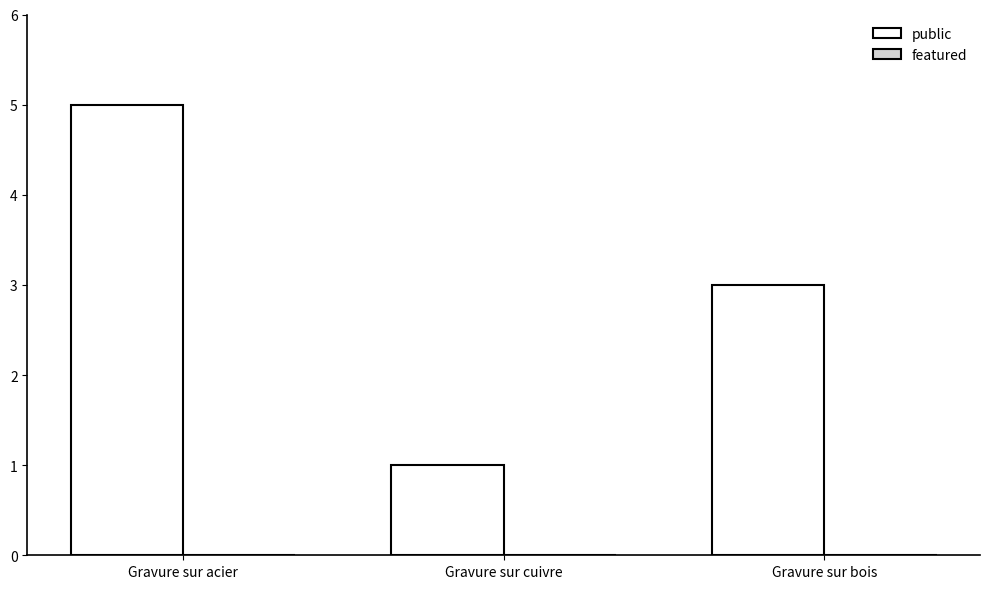

Reading right to left, transcribe all the data shown in this chart.

Gravure sur bois=3	Gravure sur cuivre=1	Gravure sur acier=5